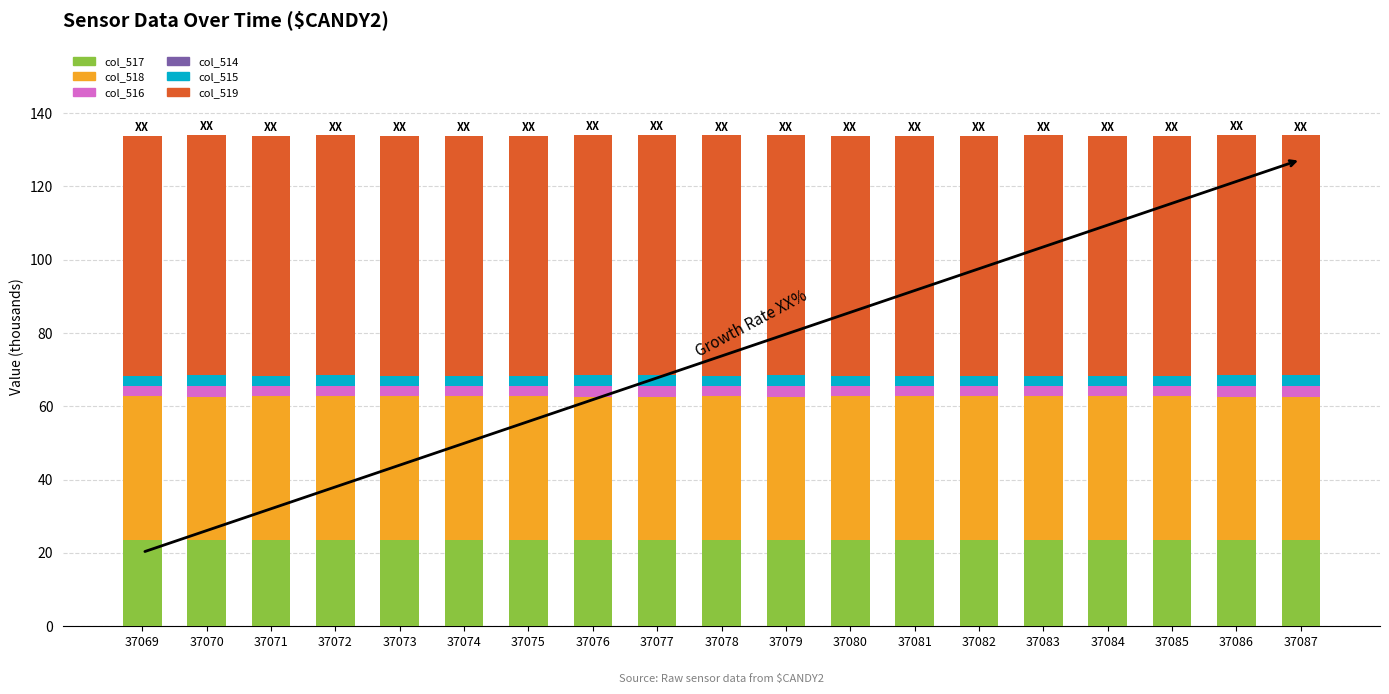

What is the sum of all col_517 values?

446.2